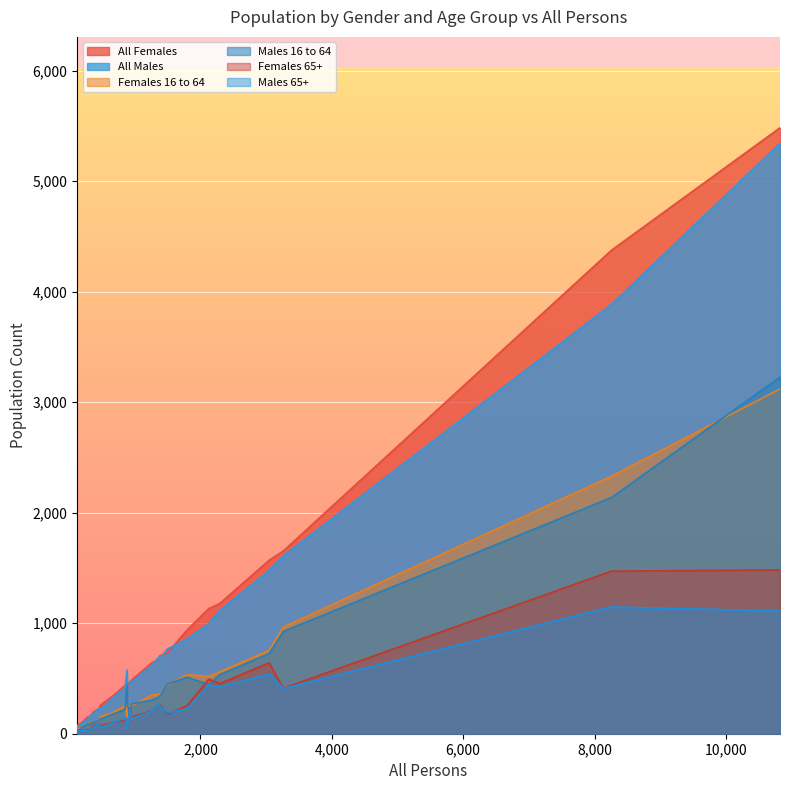

Reading left to right, what are all the values shown in this chart?

All Females: 288=153	468=245	458=226	3262=1653	953=477	133=80	1378=705	159=82	167=90	3046=1569	1799=940	484=261	341=164	10824=5482	1496=730	188=98	2128=1132	852=437	961=491	364=195	2295=1178	8258=4374	1266=643	1376=678	887=429	346=168	661=339	124=65	927=474	884=308
All Males: 288=135	468=223	458=232	3262=1609	953=476	133=53	1378=673	159=77	167=77	3046=1477	1799=859	484=223	341=177	10824=5342	1496=766	188=90	2128=996	852=415	961=470	364=169	2295=1117	8258=3884	1266=623	1376=698	887=458	346=178	661=322	124=59	927=453	884=576
Females 16 to 64: 288=92	468=141	458=114	3262=965	953=270	133=47	1378=355	159=42	167=36	3046=754	1799=533	484=156	341=97	10824=3119	1496=440	188=61	2128=520	852=255	961=255	364=102	2295=560	8258=2330	1266=350	1376=356	887=264	346=103	661=187	124=29	927=219	884=151
Males 16 to 64: 288=87	468=133	458=119	3262=925	953=269	133=34	1378=336	159=33	167=34	3046=724	1799=511	484=132	341=88	10824=3226	1496=449	188=55	2128=444	852=219	961=271	364=101	2295=534	8258=2137	1266=303	1376=334	887=267	346=100	661=176	124=29	927=179	884=447
Females 65+: 288=37	468=73	458=96	3262=412	953=118	133=21	1378=263	159=38	167=40	3046=642	1799=255	484=73	341=47	10824=1482	1496=179	188=28	2128=494	852=124	961=153	364=69	2295=454	8258=1471	1266=209	1376=265	887=34	346=46	661=100	124=25	927=235	884=101
Males 65+: 288=30	468=67	458=95	3262=409	953=122	133=13	1378=245	159=36	167=35	3046=539	1799=224	484=54	341=54	10824=1111	1496=191	188=26	2128=441	852=142	961=139	364=55	2295=423	8258=1147	1266=205	1376=272	887=38	346=50	661=98	124=22	927=227	884=93